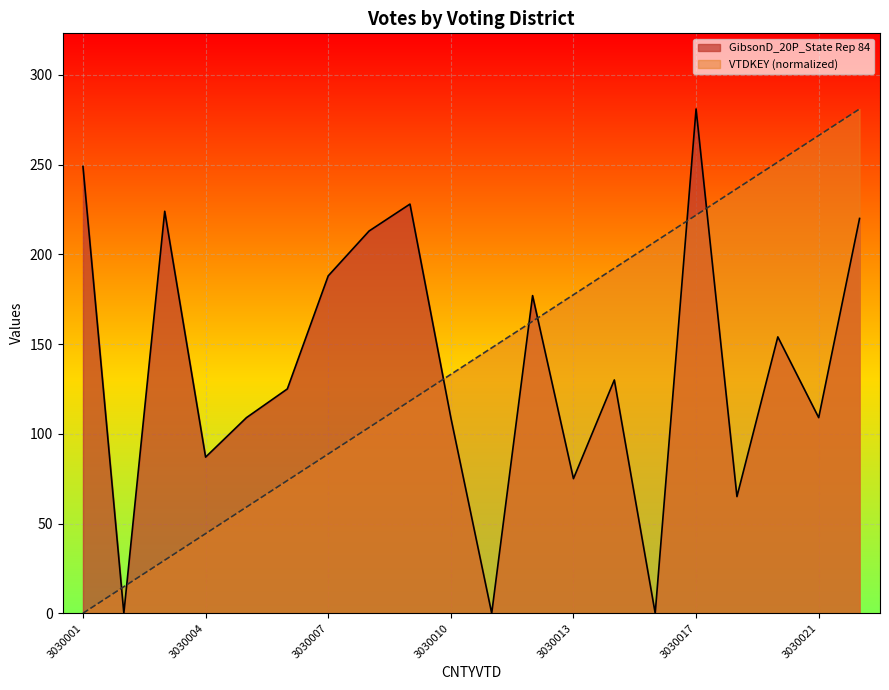

How many data points in VTDKEY are less than 147?

10